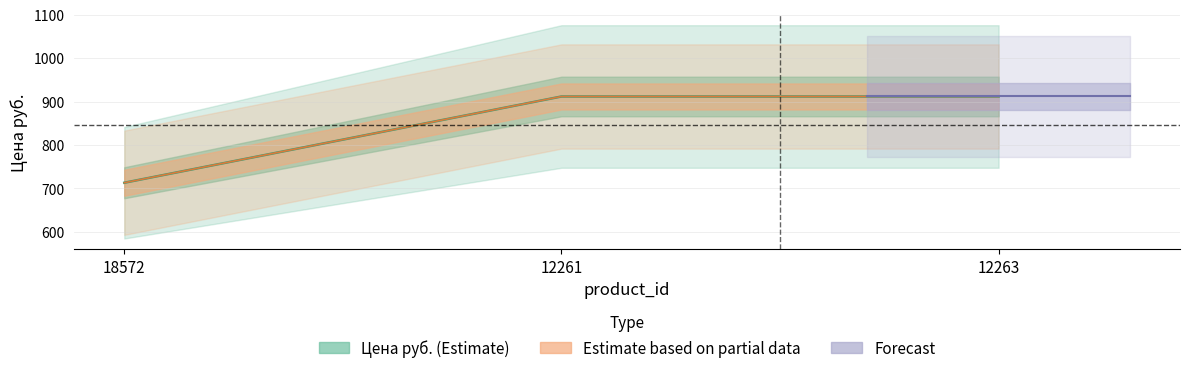

What is the sum of the values at 12261 and 12263?

1823.1